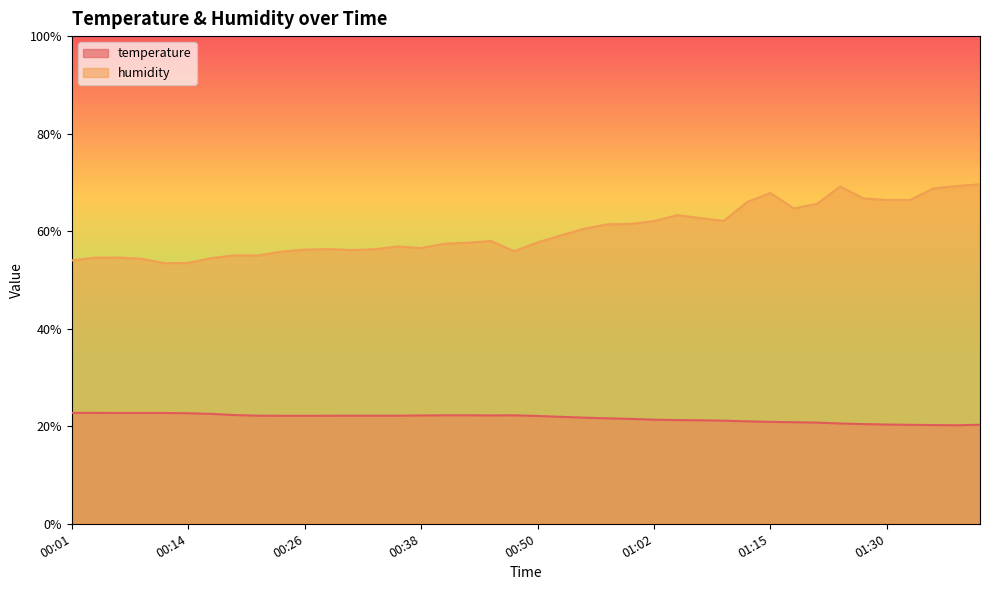

Where is the first local maximum for humidity?

00:06